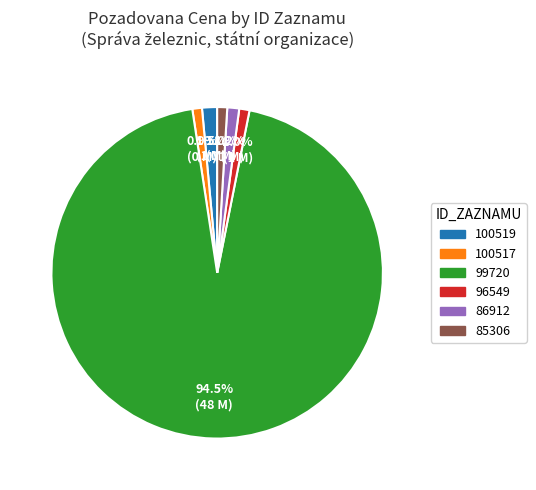

Does 99720 represent more than half of the total?

Yes